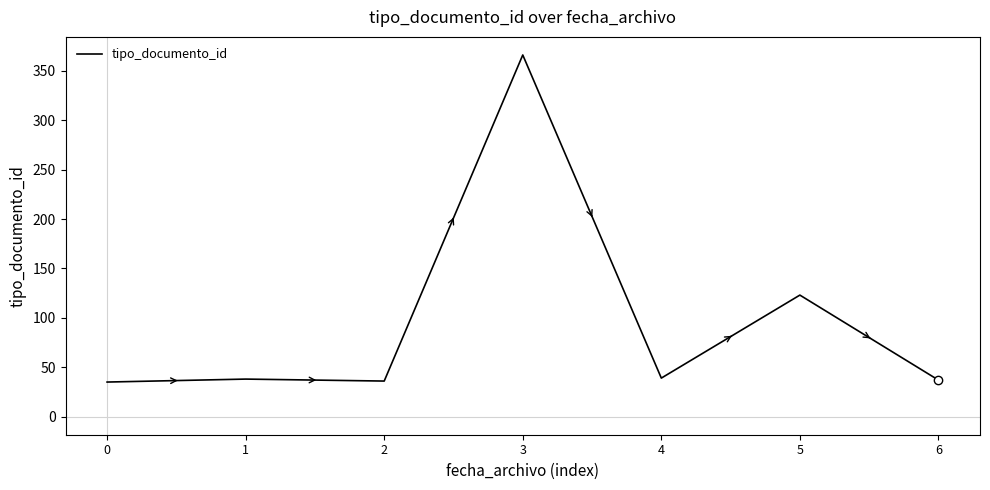

True or false: the data has more than 0 interior local peaks.

True